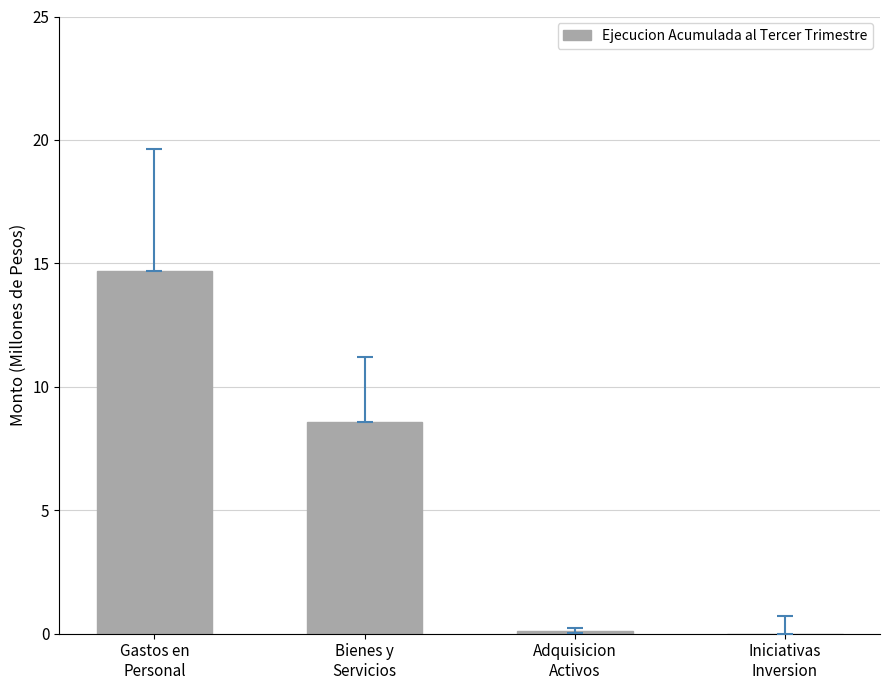

Reading left to right, list all the values displayed in this chart.

Gastos en
Personal=14.7	Bienes y
Servicios=8.6	Adquisicion
Activos=0.1	Iniciativas
Inversion=0.0